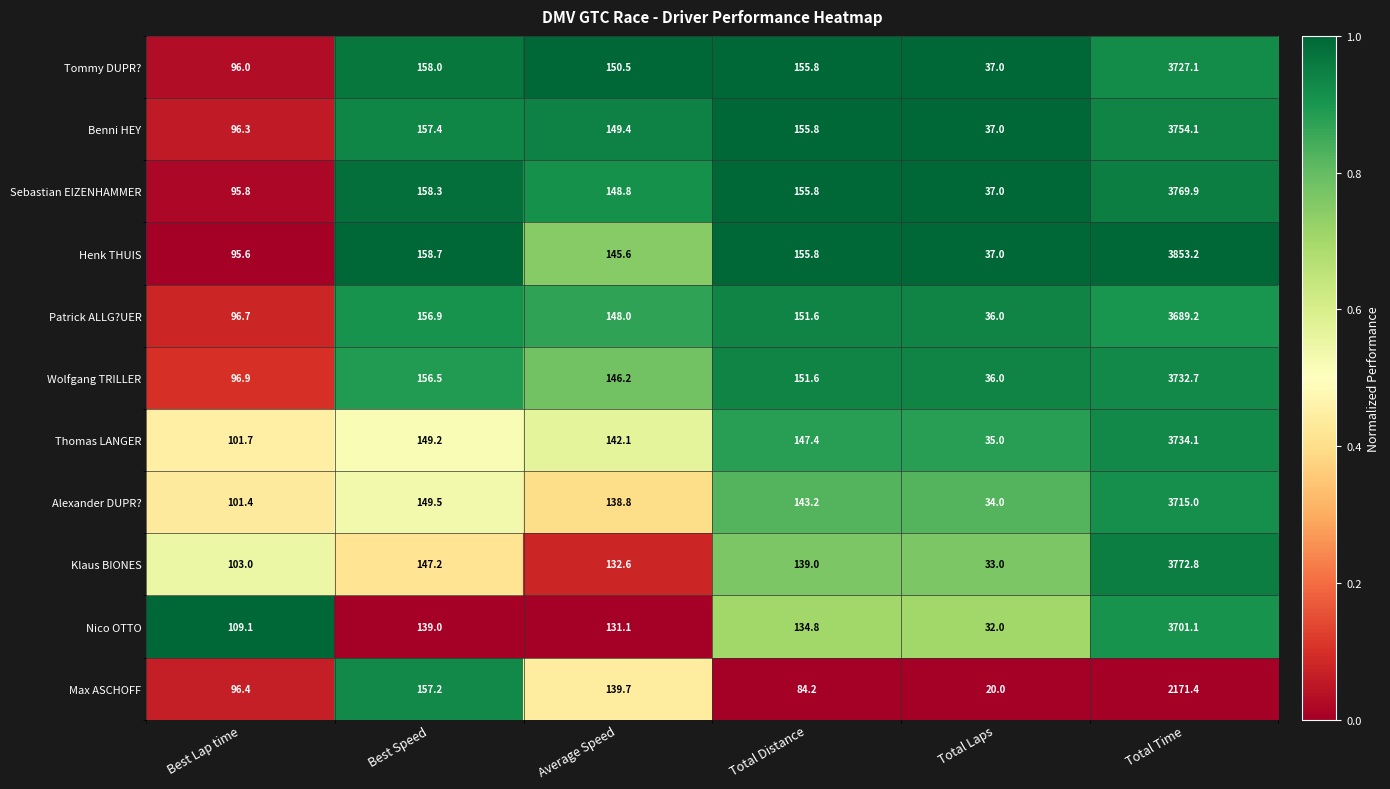

What is the difference between the second highest and second lowest values in the Thomas LANGER series?

47.5